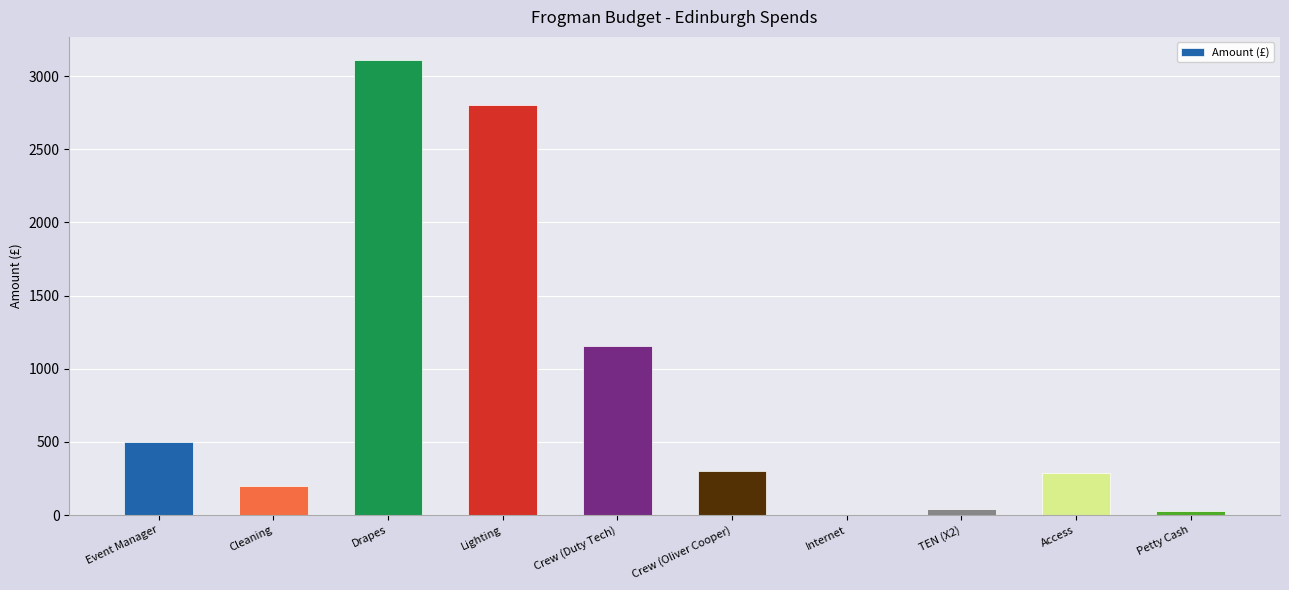

Is it true that the value at Crew (Oliver Cooper) is 149.9?

False